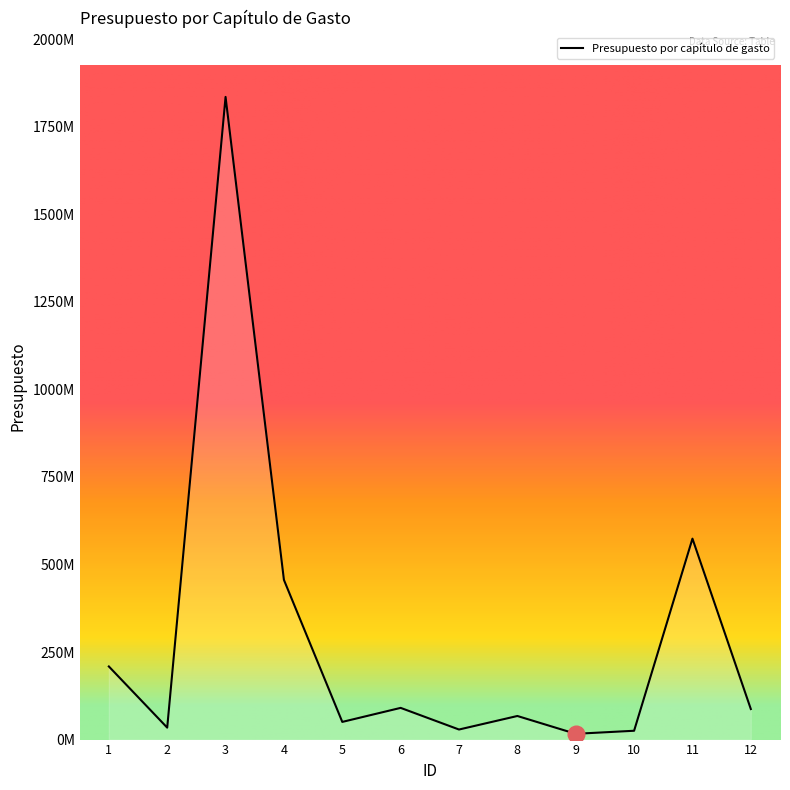

Reading left to right, transcribe all the data shown in this chart.

1=208833547	2=34115212	3=1835431282	4=456066402	5=50468369	6=90537975	7=28731788	8=67372875	9=16471115	10=25194530	11=573842103	12=87217951